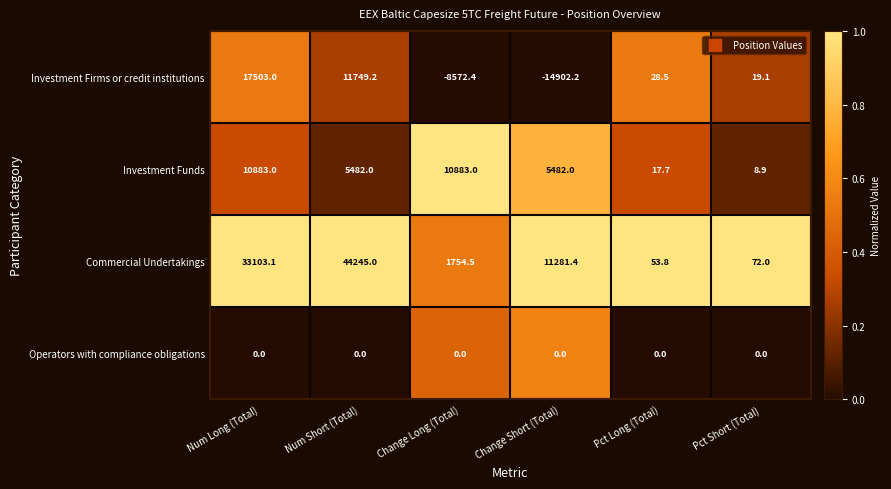

Read the Investment Funds value at Change Short (Total).

5482.0